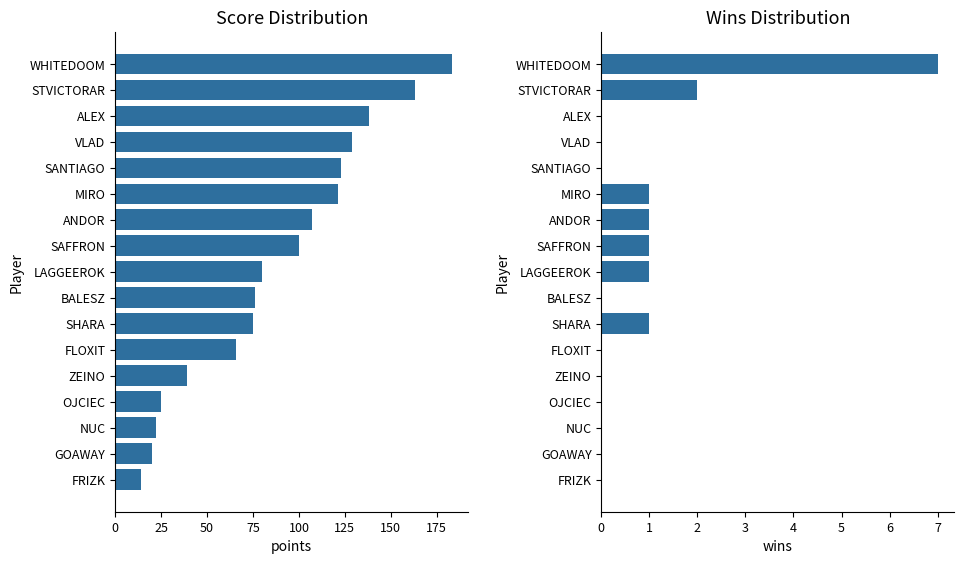

The Total Score series shows 20 at GOAWAY. True or false?

True